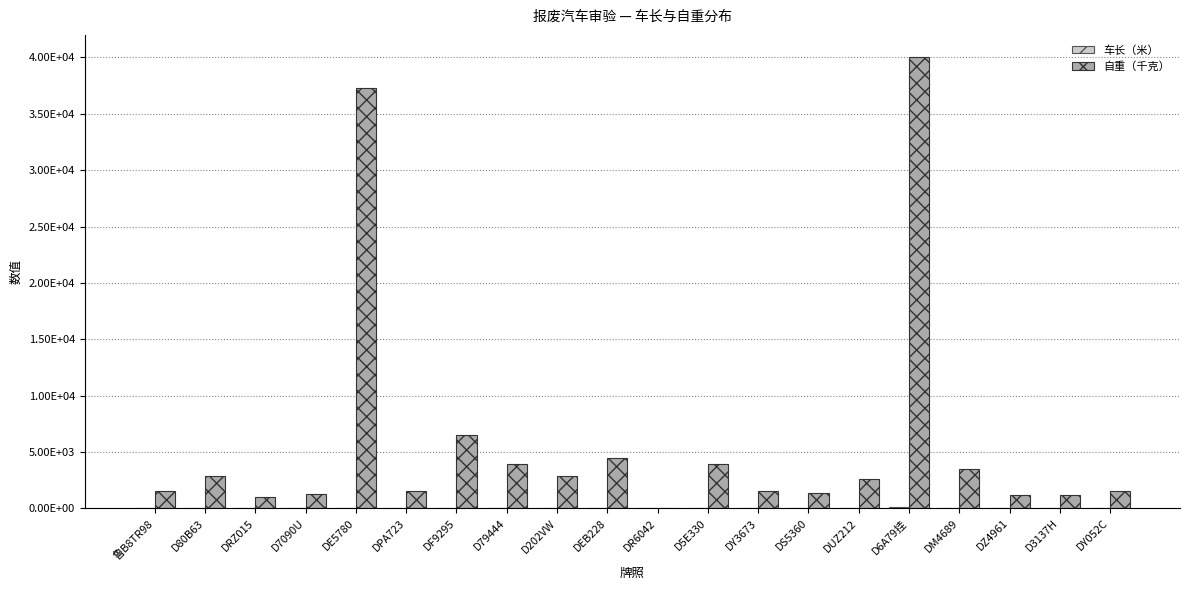

Reading right to left, what are all the values shown in this chart?

车长（米）: 4.3	3.4	4.0	6.9	130.0	4.5	3.4	3.6	5.9	6.4	5.4	5.1	5.8	6.6	4.4	6.4	3.5	4.4	5.1	3.6
自重（千克）: 1560.0	1215.0	1190.0	3500.0	40000.0	2570.0	1330.0	1500.0	3910.0	0.0	4495.0	2830.0	3960.0	6500.0	1545.0	37305.0	1255.0	985.0	2840.0	1500.0